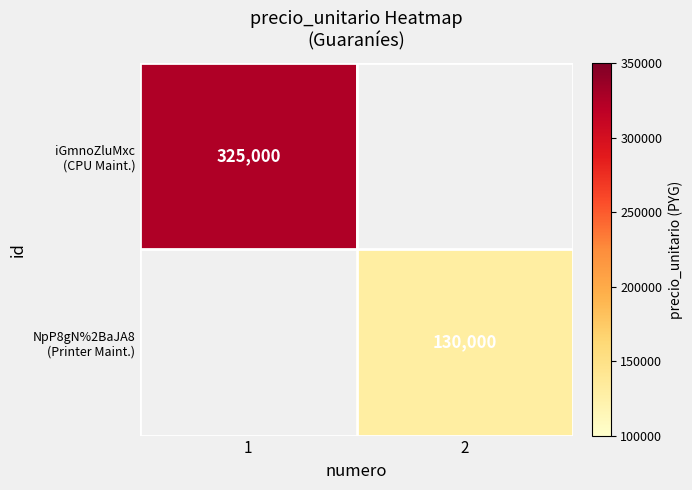

At how many categories does at least one series exceed 281900?

1